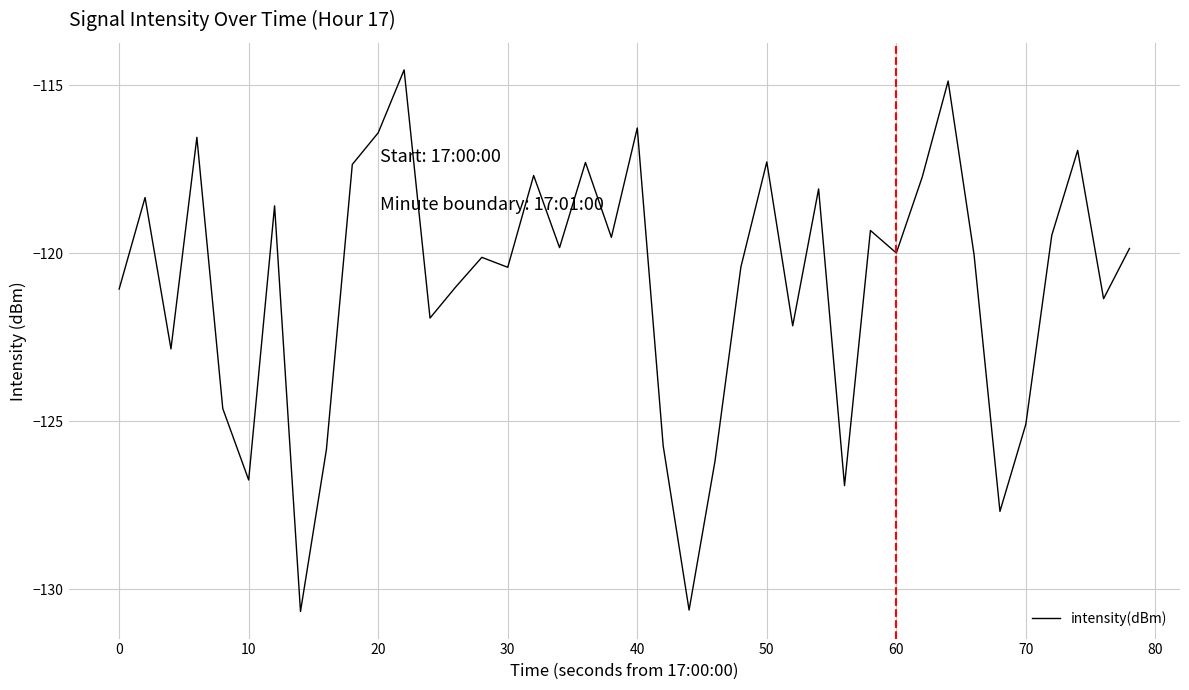

What is the minimum value shown in the chart?

-130.7